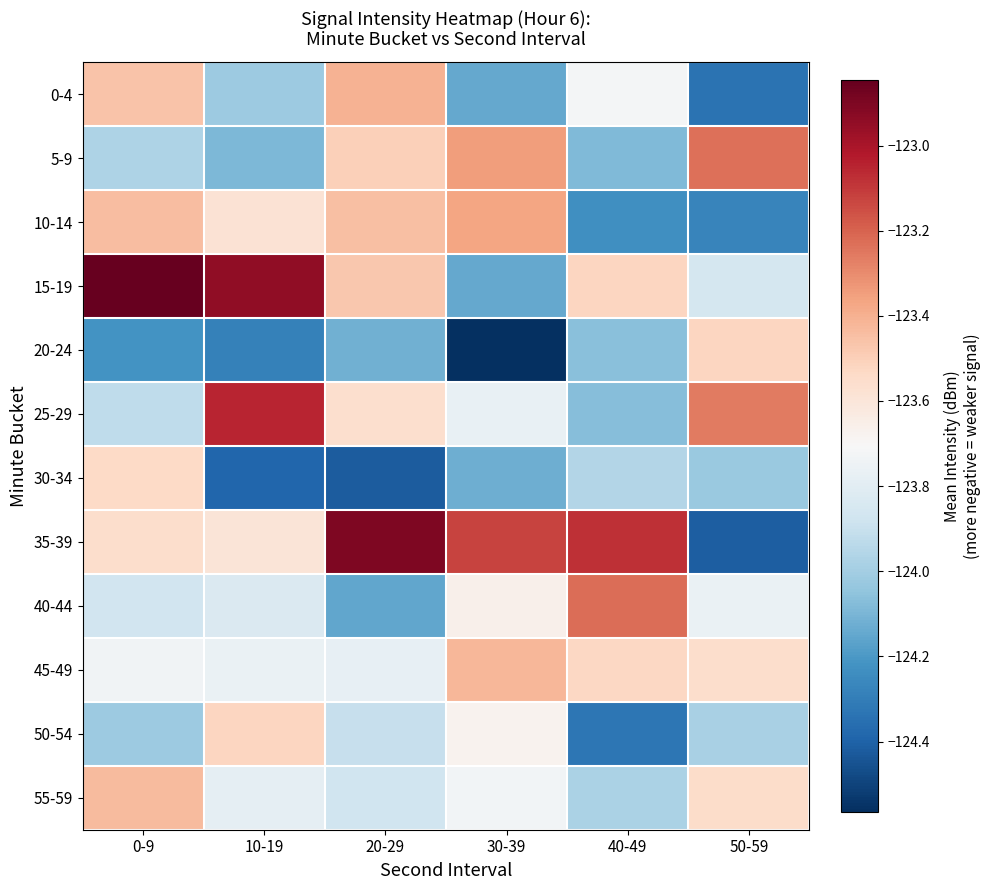

At how many categories does at least one series exceed -123?

3